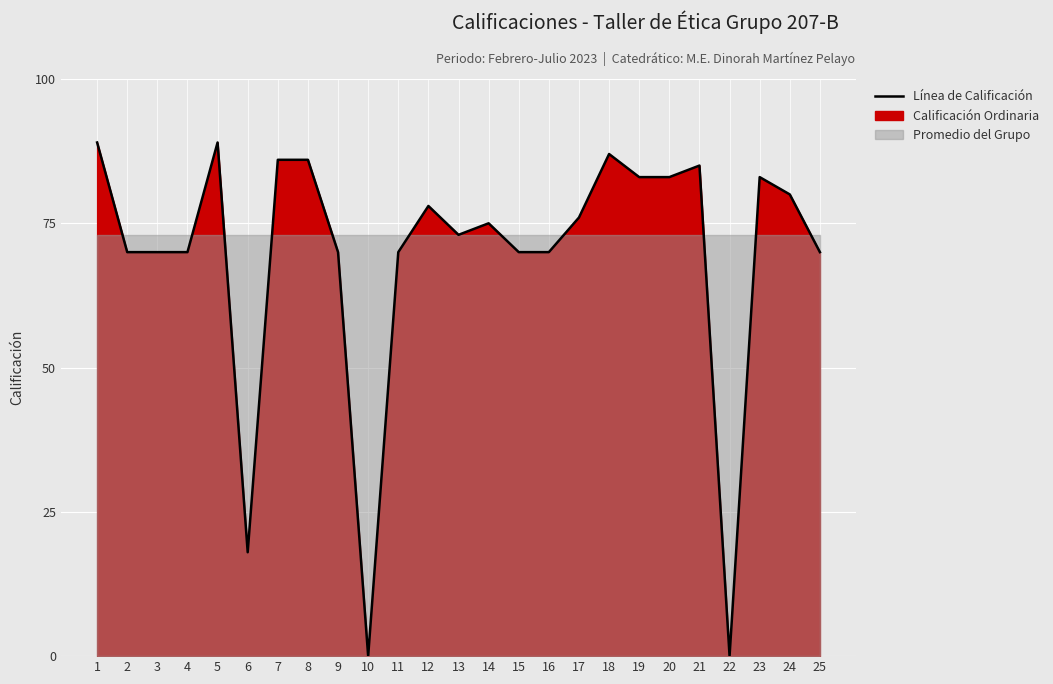

How many interior local peaks (higher than both neighbors) does the data have?

6